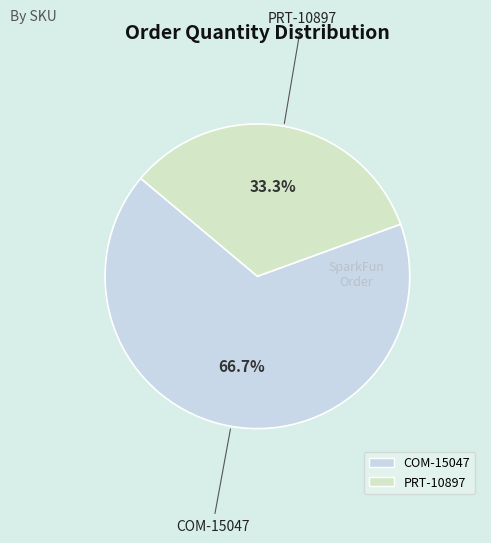

What is the largest slice in the pie chart?

COM-15047